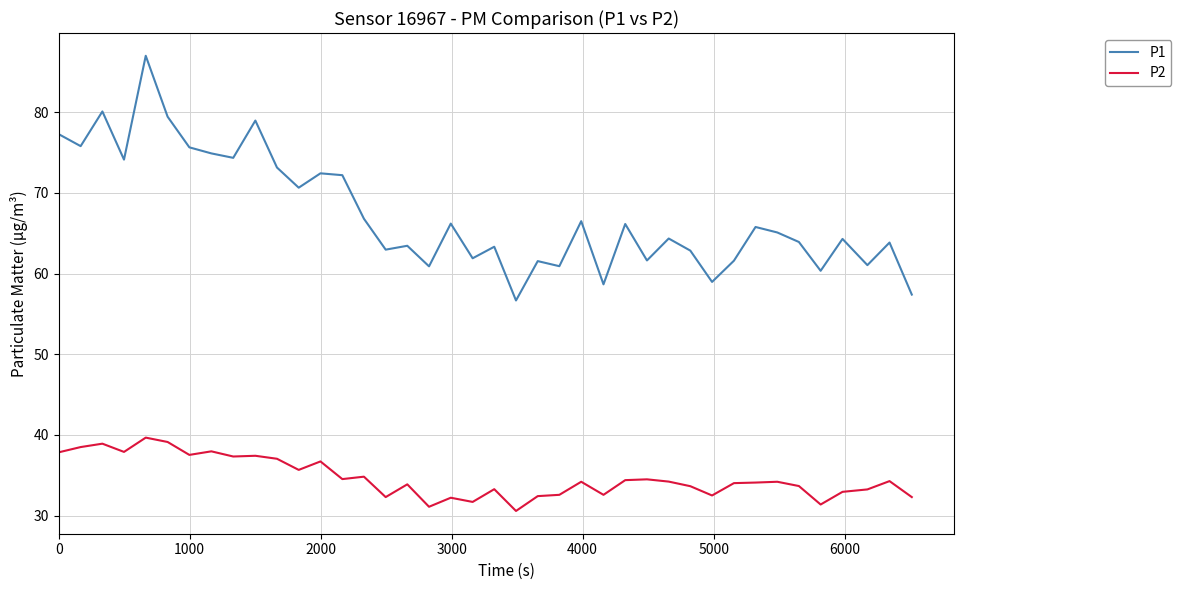

What is the greatest value displayed?

87.0